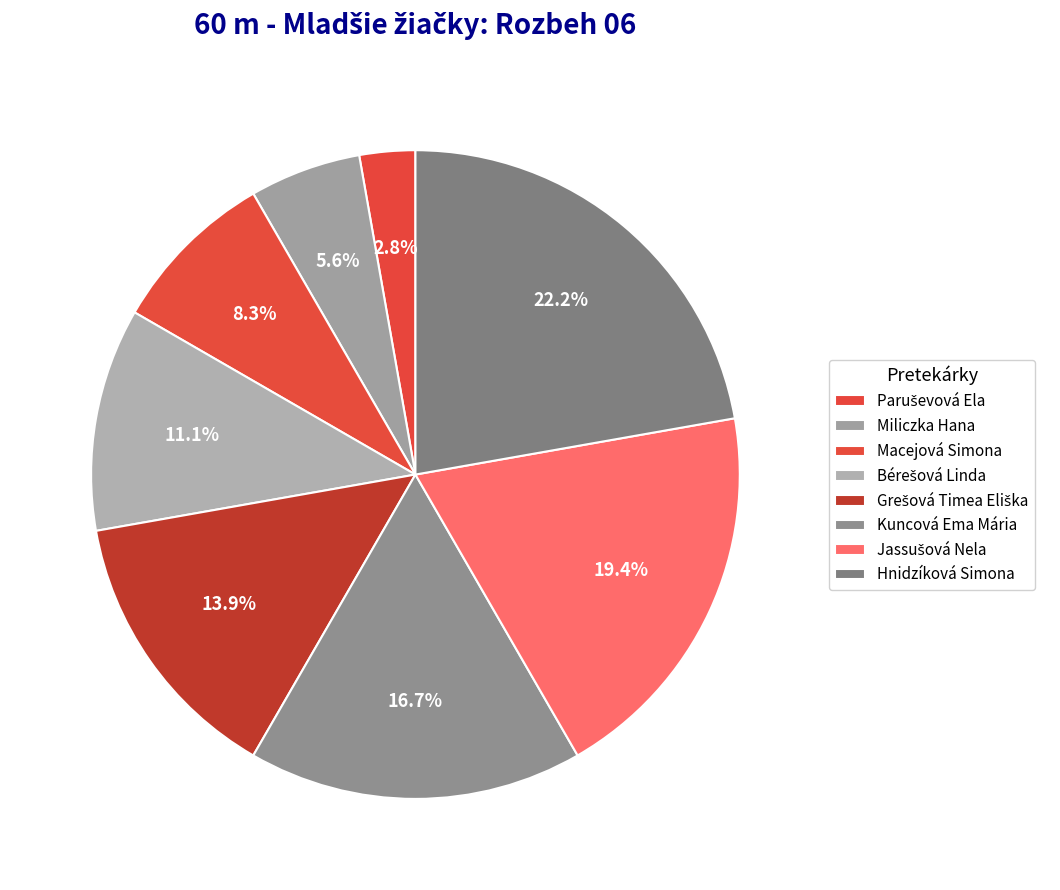

To the nearest percent, what is the difference between the largest and smallest slice percentages?

19%